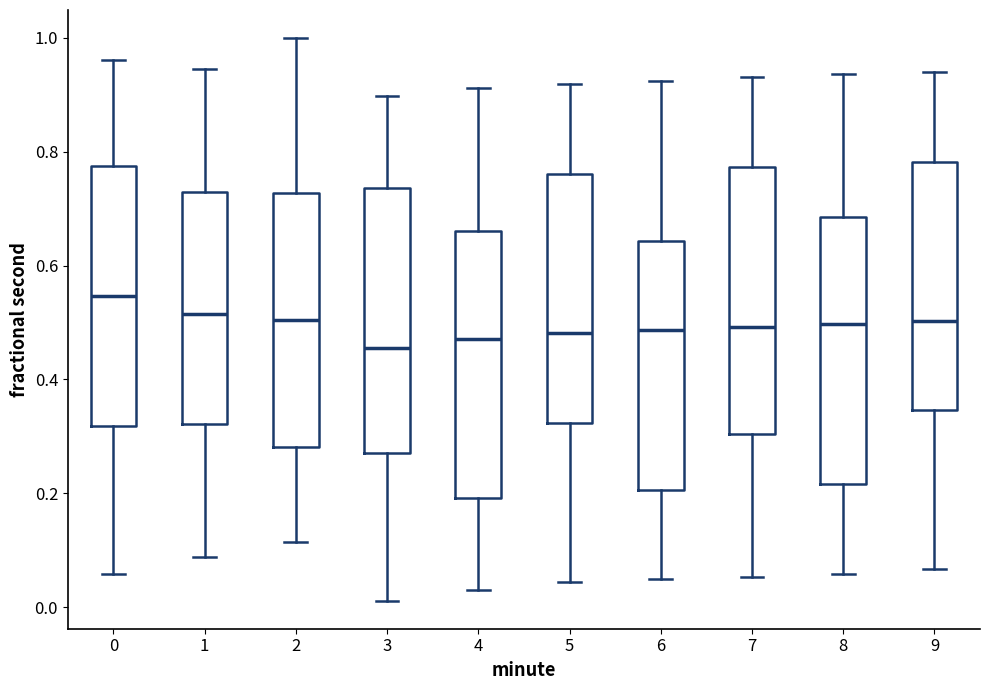

Where does the upper whisker of the box at x = 0 end on the y-axis? The values are not printed on the chart, so give them approximately, as read against the axis.

0.96